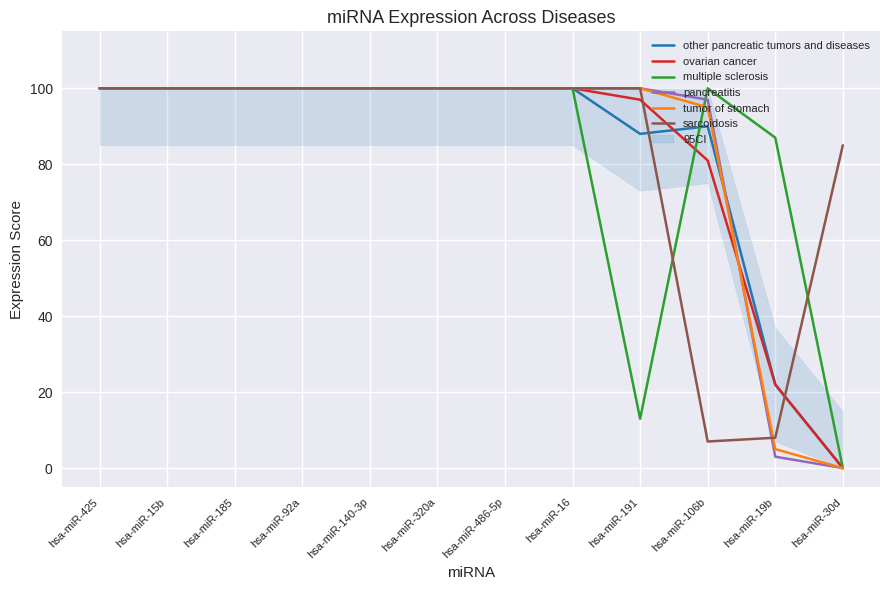

Where is tumor of stomach nearest to the value 50?

hsa-miR-106b